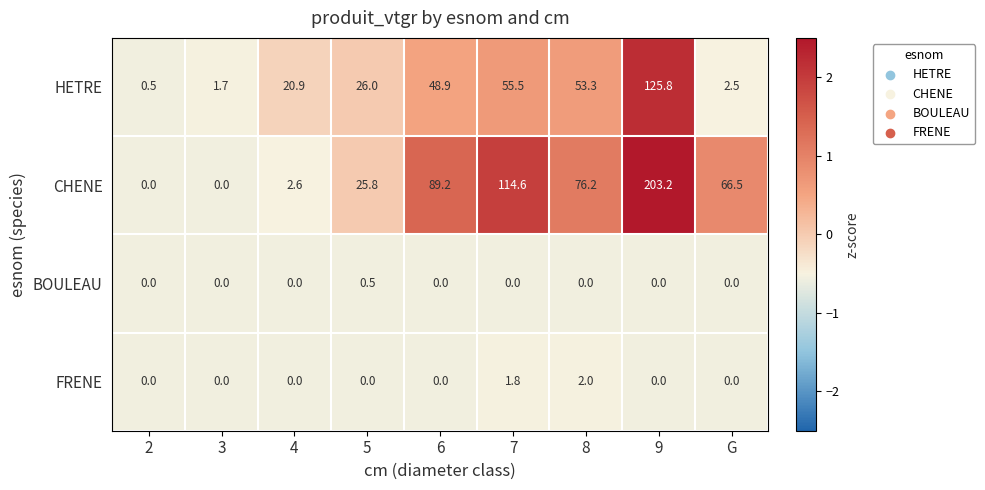

How many values in FRENE are above zero?

2